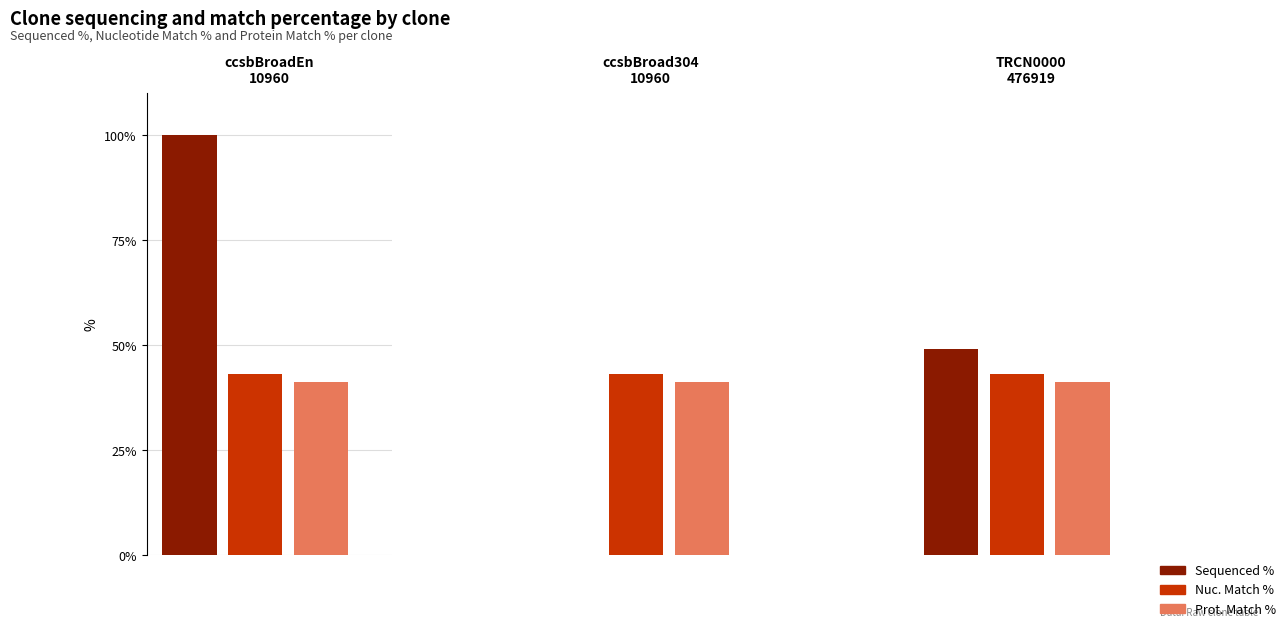

What is the value of the Nuc. Match % bar at the 1st from the left?

43.2